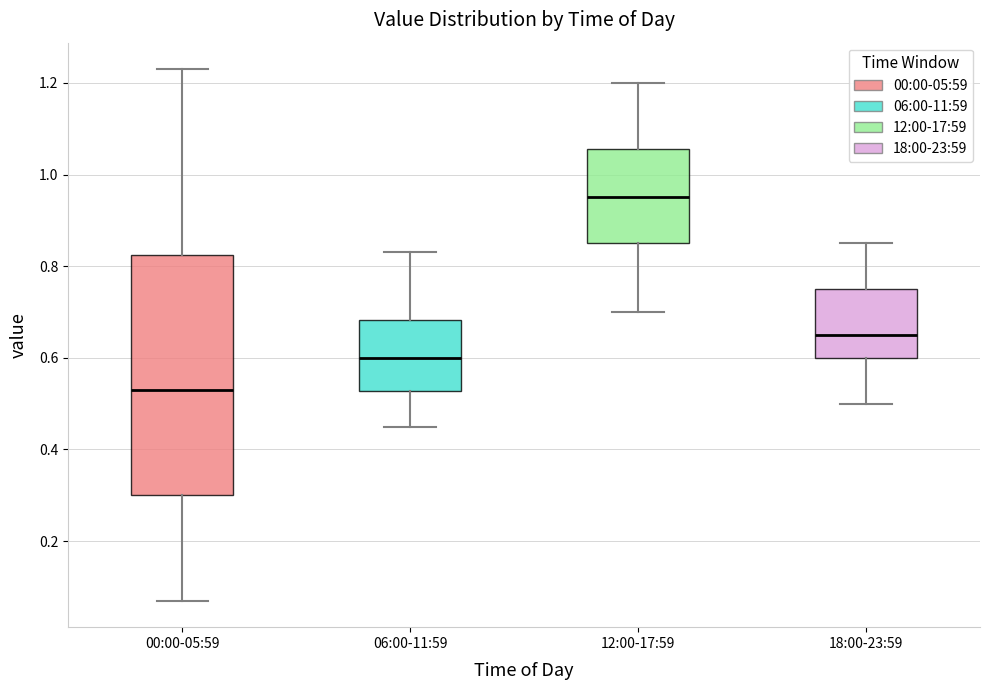

Where does the lower whisker of the box for 00:00-05:59 end on the y-axis? The values are not printed on the chart, so give them approximately, as read against the axis.

0.08